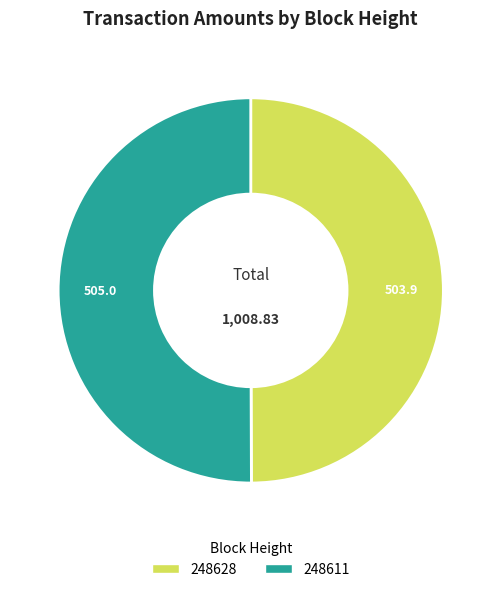

What is the ratio of the value at 248628 to the value at 248611?

1.0